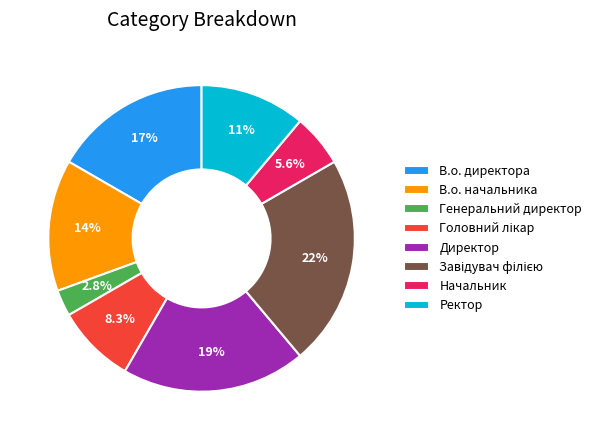

What is the ratio of the value at В.о. начальника to the value at Начальник?

2.5